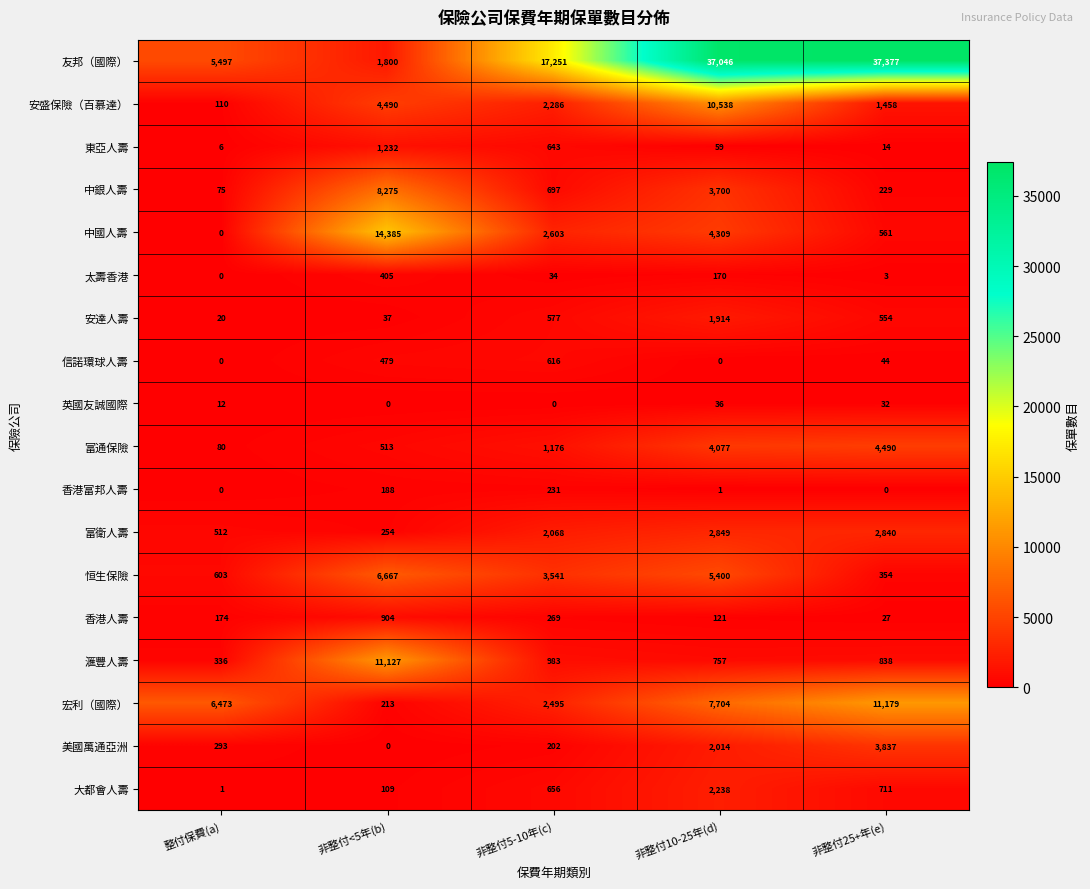

Is the value of 美國萬通亞洲 at 非整付5-10年(c) greater than the value of 宏利（國際） at 非整付10-25年(d)?

No